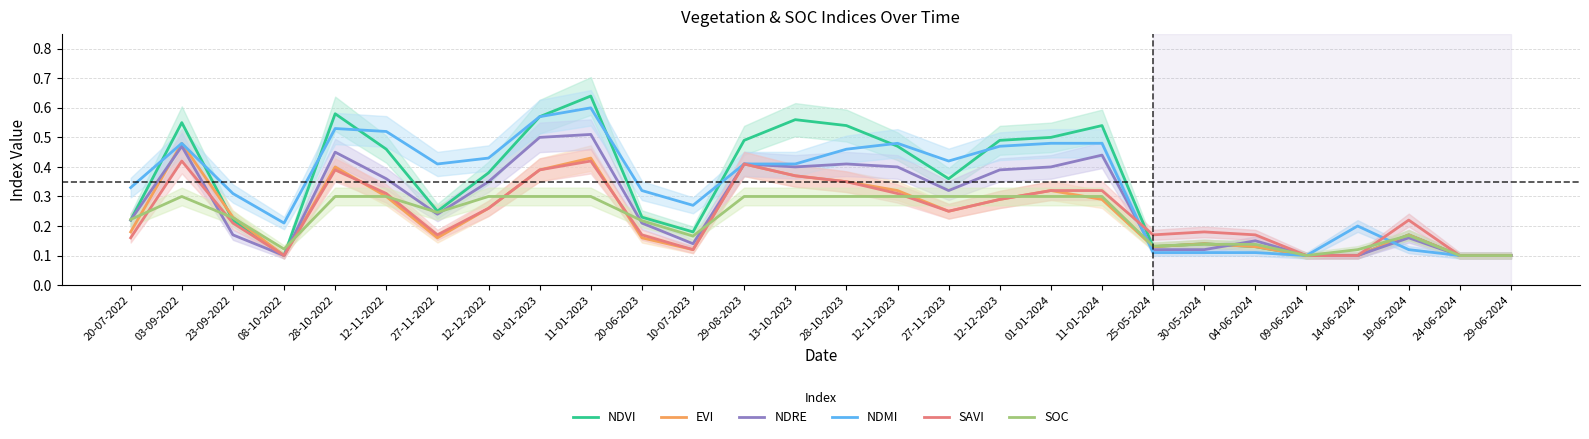

How many interior local peaks does the NDVI series have?

7